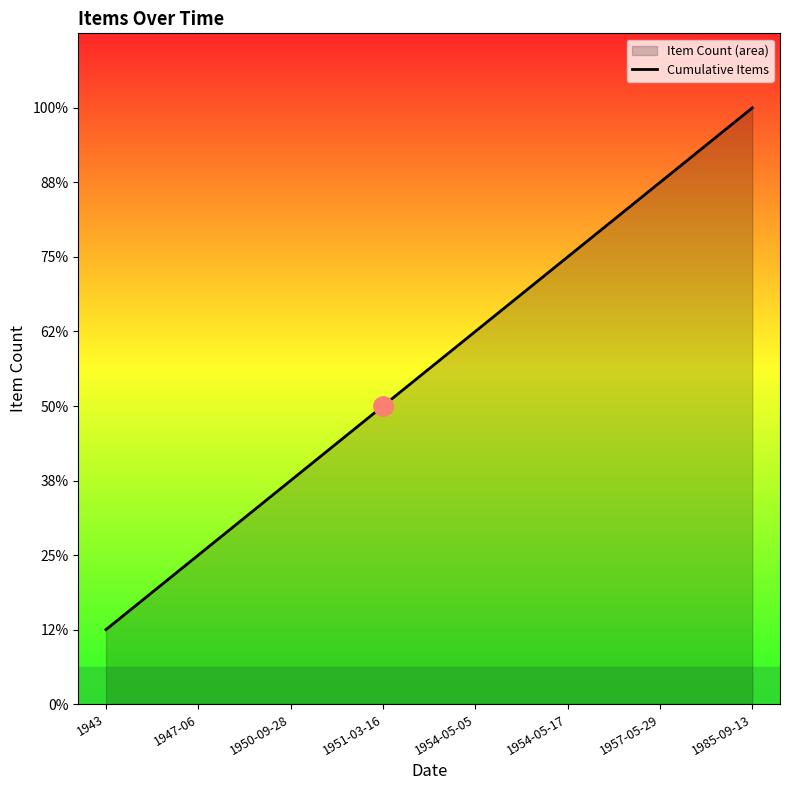

The chart shows a value of 1 at 1947-06. True or false?

False